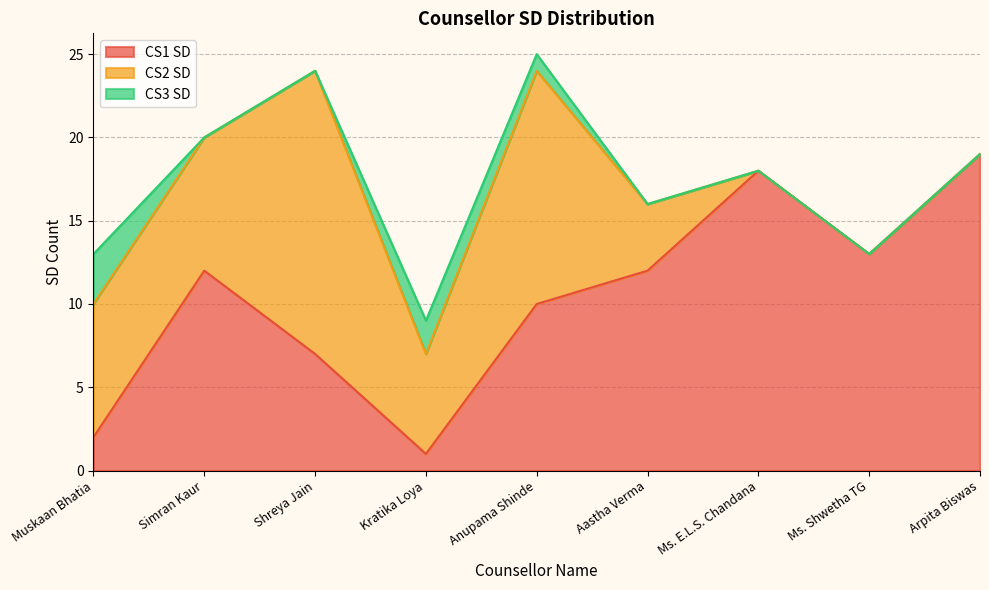

Reading right to left, what are all the values shown in this chart?

CS1 SD: Arpita Biswas=19	Ms. Shwetha TG=13	Ms. E.L.S. Chandana=18	Aastha Verma=12	Anupama Shinde=10	Kratika Loya=1	Shreya Jain=7	Simran Kaur=12	Muskaan Bhatia=2
CS2 SD: Arpita Biswas=0	Ms. Shwetha TG=0	Ms. E.L.S. Chandana=0	Aastha Verma=4	Anupama Shinde=14	Kratika Loya=6	Shreya Jain=17	Simran Kaur=8	Muskaan Bhatia=8
CS3 SD: Arpita Biswas=0	Ms. Shwetha TG=0	Ms. E.L.S. Chandana=0	Aastha Verma=0	Anupama Shinde=1	Kratika Loya=2	Shreya Jain=0	Simran Kaur=0	Muskaan Bhatia=3